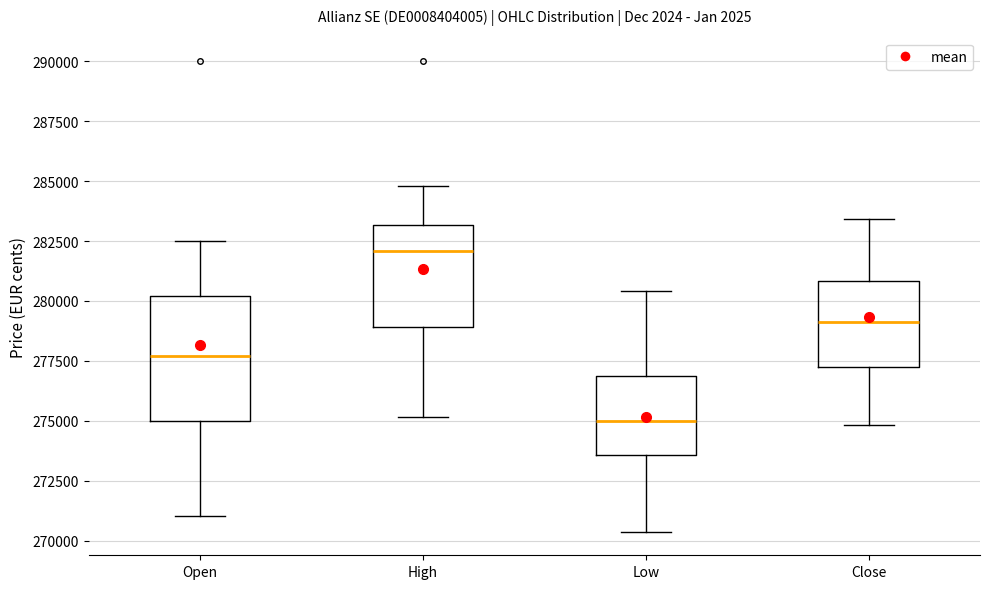

Reading left to right, transcribe this box plot: for each box, give where its median line is, the range the box spans, and where its two whiskers end, as read against the y-axis. The values are not printed on the chart, so give them approximately, as read against the axis.

Open: median 277500, box 275000 to 280000, whiskers 271000 to 282500
High: median 282000, box 279000 to 283000, whiskers 275000 to 285000
Low: median 275000, box 273500 to 277000, whiskers 270500 to 280500
Close: median 279000, box 277500 to 281000, whiskers 275000 to 283500